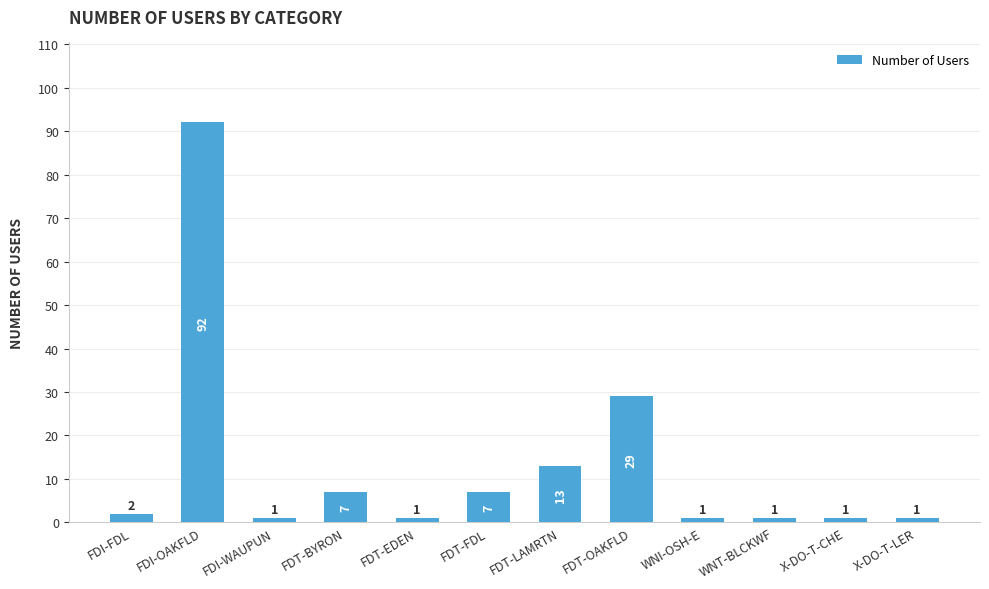

What position from the right is FDT-EDEN?

8